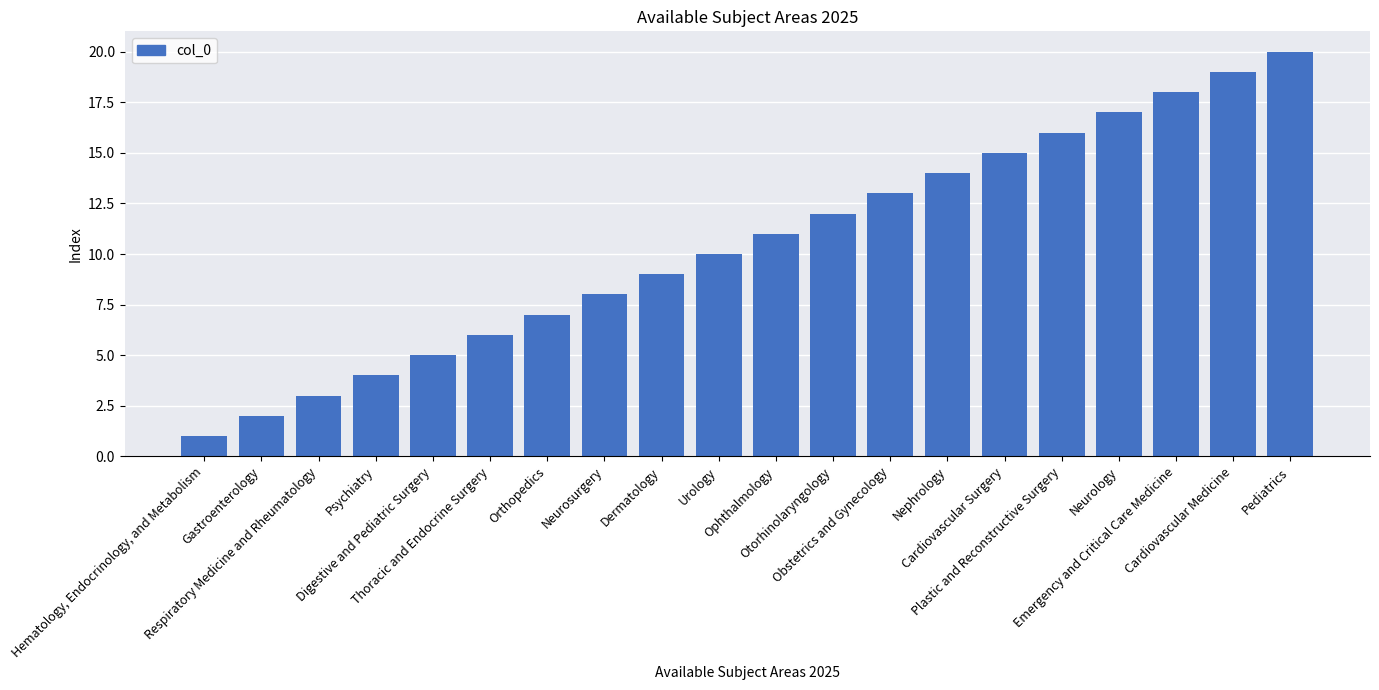

Are the bars grouped side by side (vs. stacked)?

No